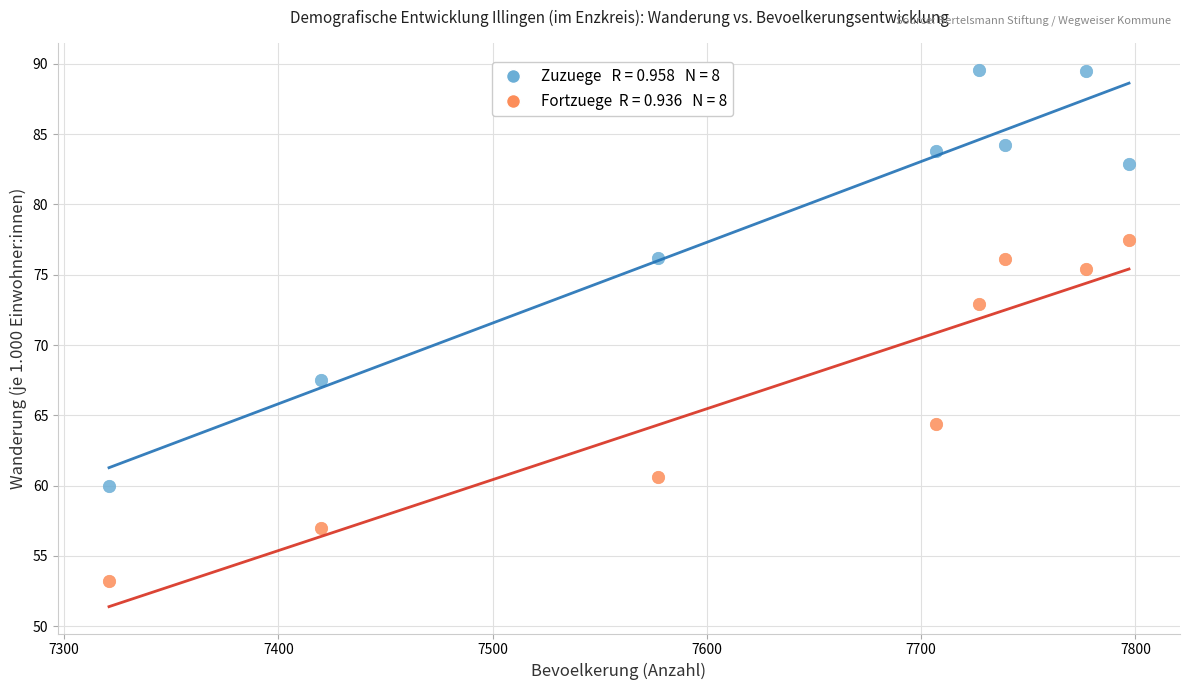

Across all data points, what is the range of Y values (max minus min)?

36.4